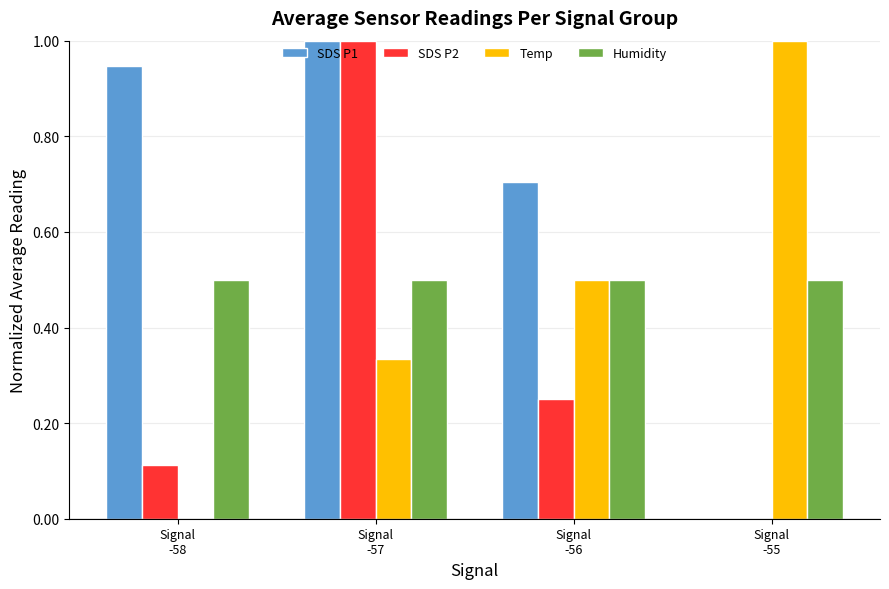

What is the maximum value shown in the chart?

1.0